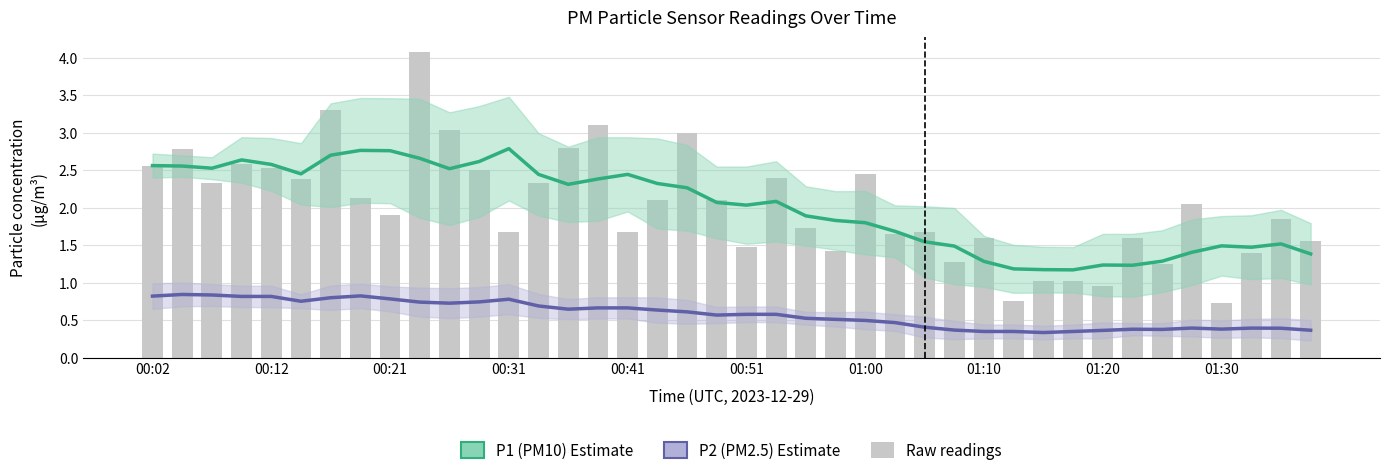

What position from the right is 17?

23